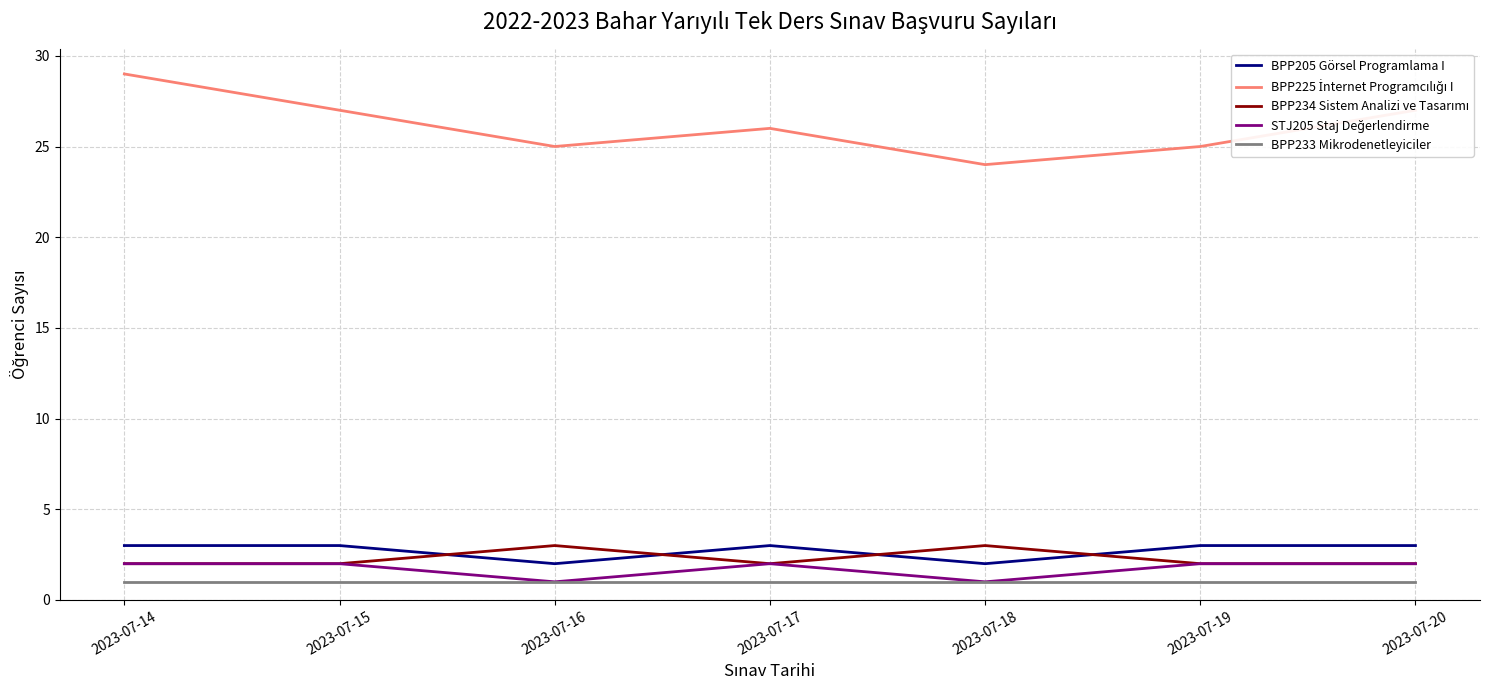

Which category has the highest value across all series?

2023-07-14